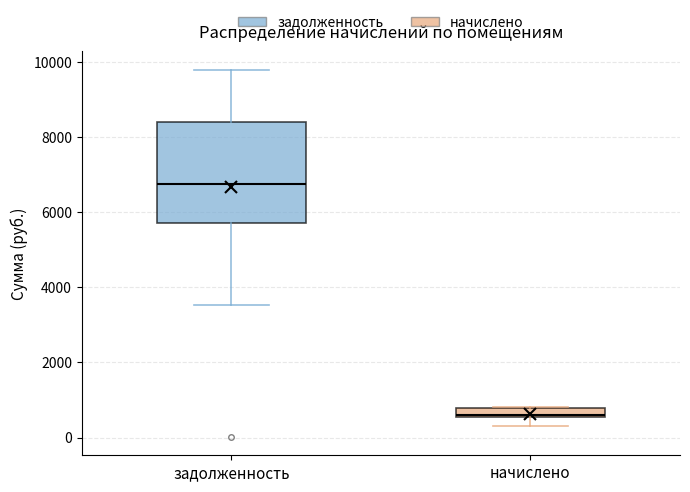

Which box has the highest median line?

задолженность